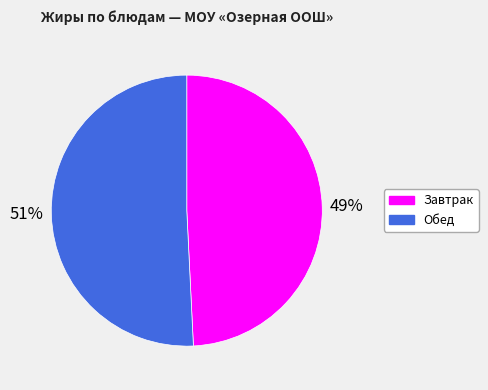

How many slices are in this pie chart?

2